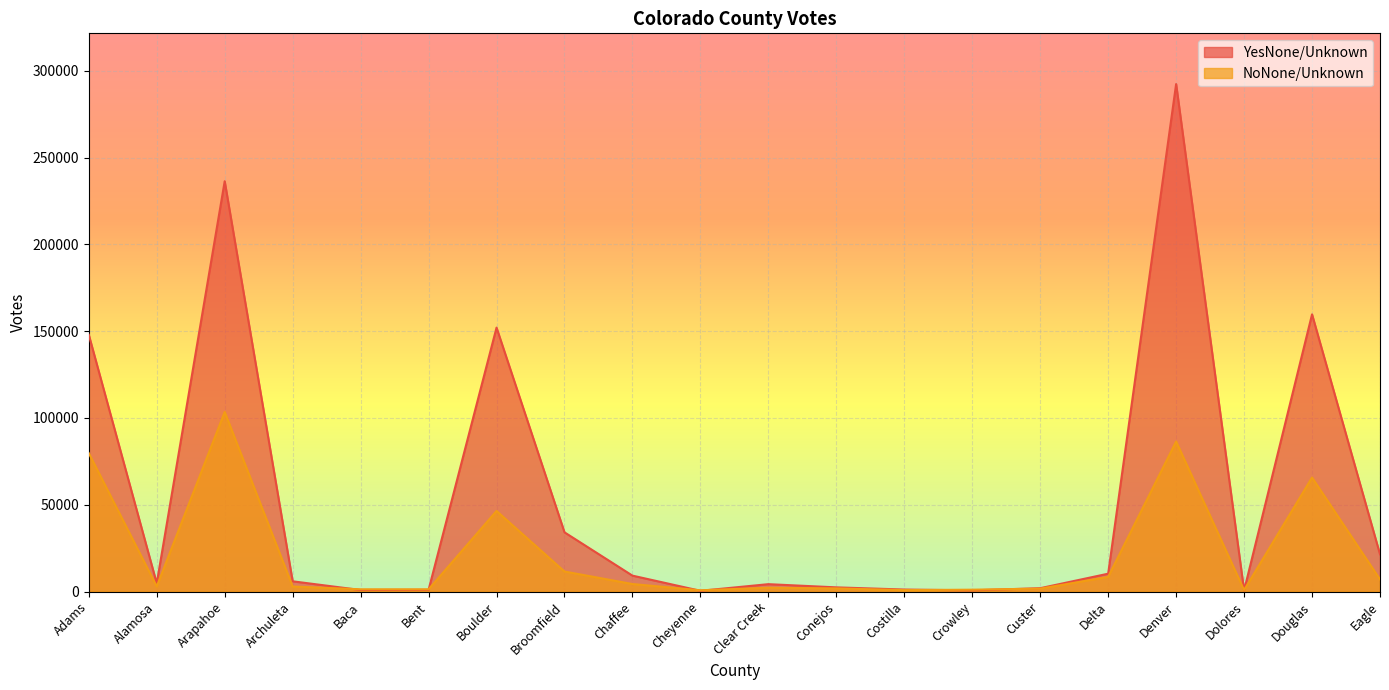

Reading right to left, list all the values displayed in this chart.

YesNone/Unknown: Eagle=21447	Douglas=159702	Dolores=588	Denver=292401	Delta=10265	Custer=1911	Crowley=662	Costilla=1136	Conejos=2390	Clear Creek=4230	Cheyenne=408	Chaffee=9146	Broomfield=34096	Boulder=152062	Bent=962	Baca=864	Archuleta=5881	Arapahoe=236400	Alamosa=4694	Adams=147956
NoNone/Unknown: Eagle=6972	Douglas=65693	Dolores=822	Denver=86422	Delta=8424	Custer=1639	Crowley=1054	Costilla=801	Conejos=1784	Clear Creek=2176	Cheyenne=708	Chaffee=4316	Broomfield=11515	Boulder=46413	Bent=1257	Baca=1270	Archuleta=2886	Arapahoe=103442	Alamosa=2916	Adams=79730